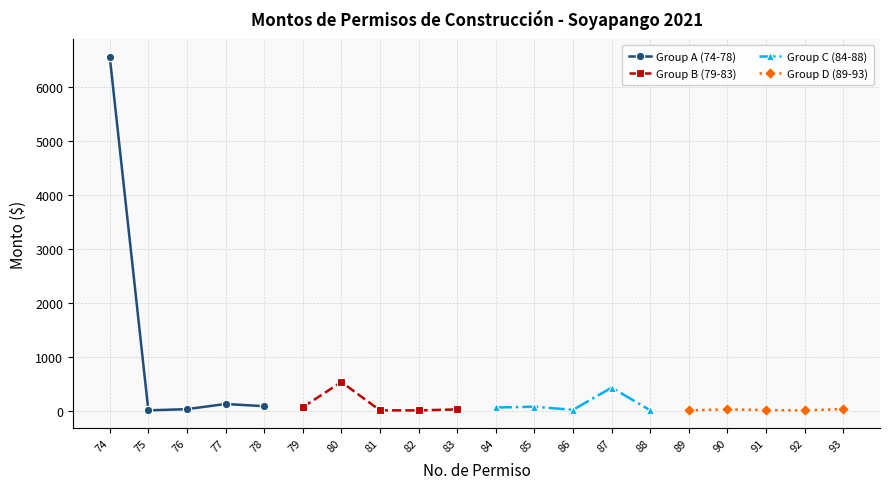

True or false: Group B (79-83) has more than 0 interior local peaks.

True